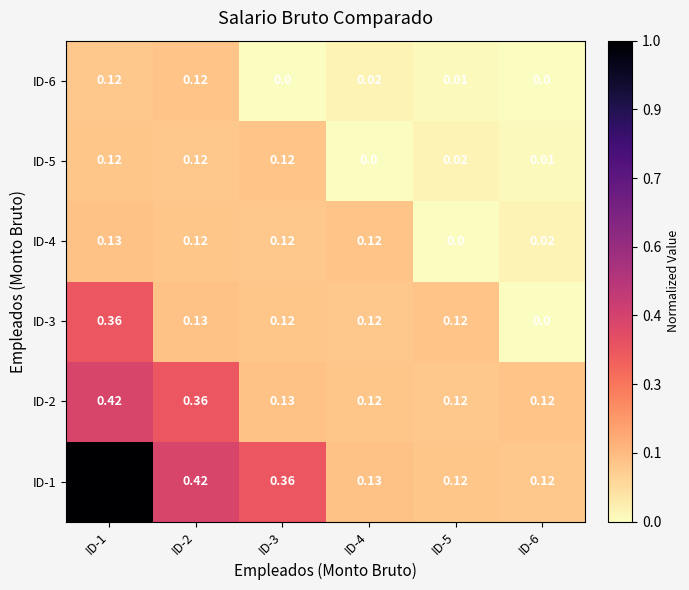

Is the value of ID-3 at ID-1 greater than the value of ID-2 at ID-6?

Yes